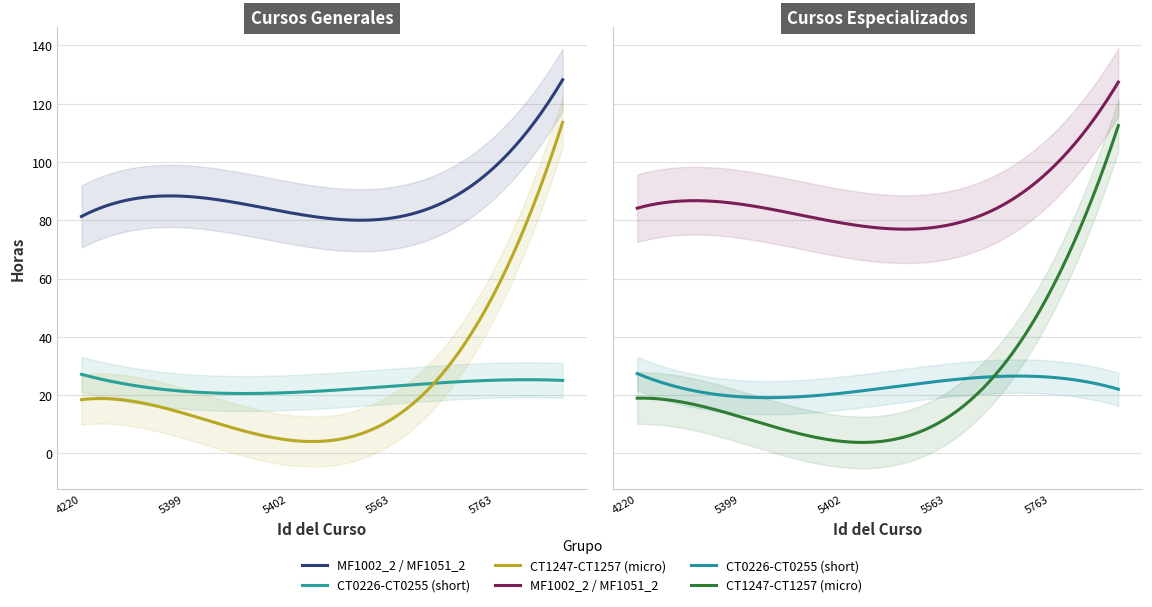

True or false: CT1247-CT1257 (micro) and MF1002_2 / MF1051_2 intersect in this chart.

False